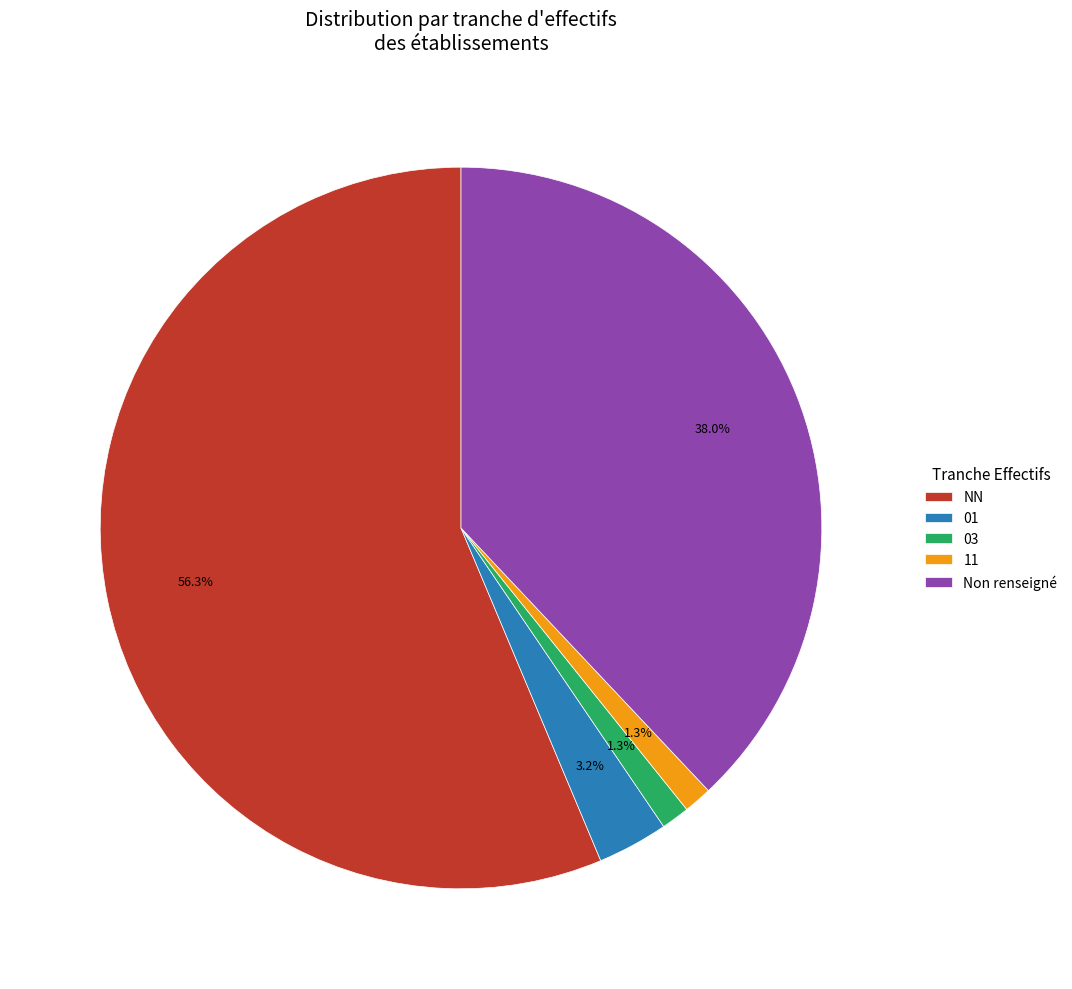

Approximately how many times larger is the value at 03 compared to 11?

1.0